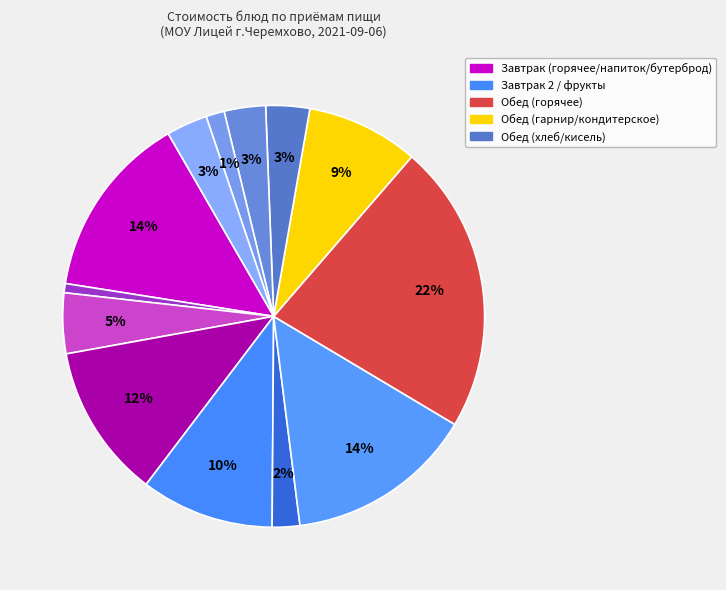

How many slices are in this pie chart?

13